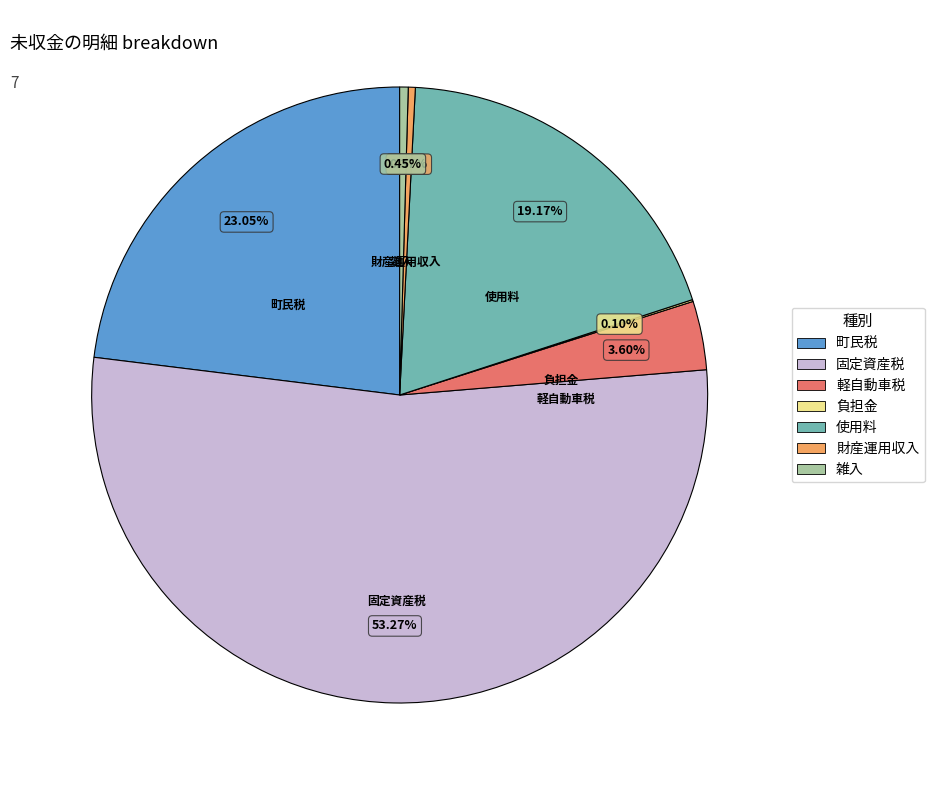

Is 固定資産税 the majority of the pie?

Yes